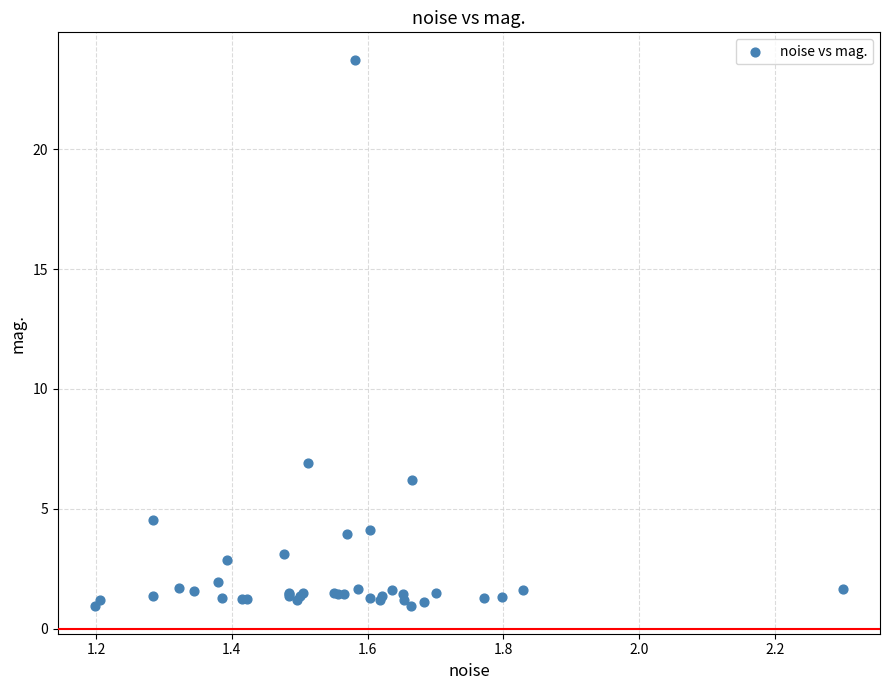

What Y value in the scatter plot is closest to 12?

6.9